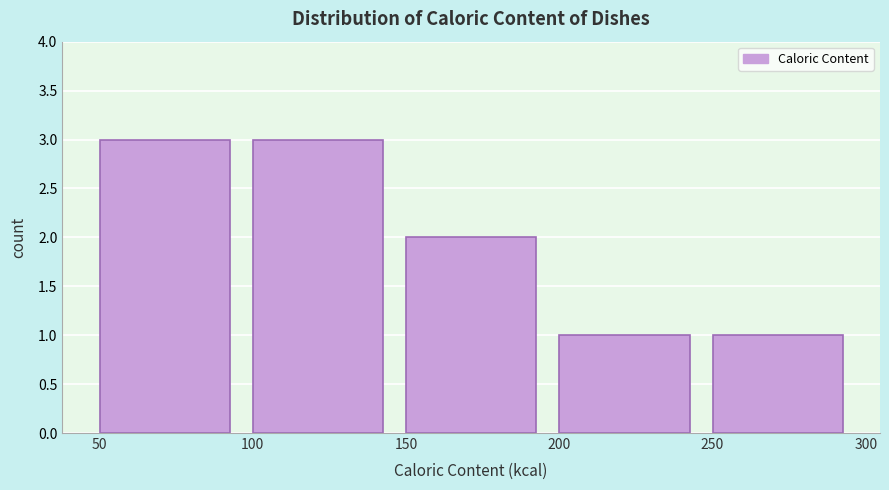

What is the height of the bar covering 50 to 100 on the x-axis? The values are not printed on the chart, so give them approximately, as read against the axis.

3